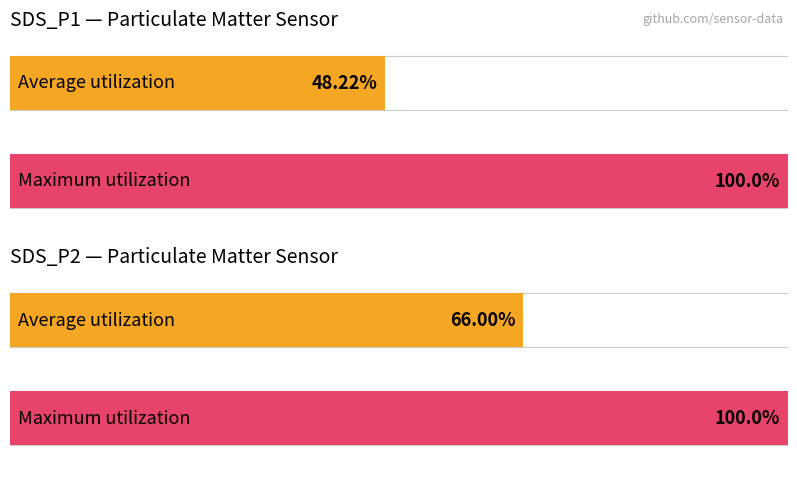

Rank the series by their maximum value, from highest to lowest.

Maximum utilization, Average utilization